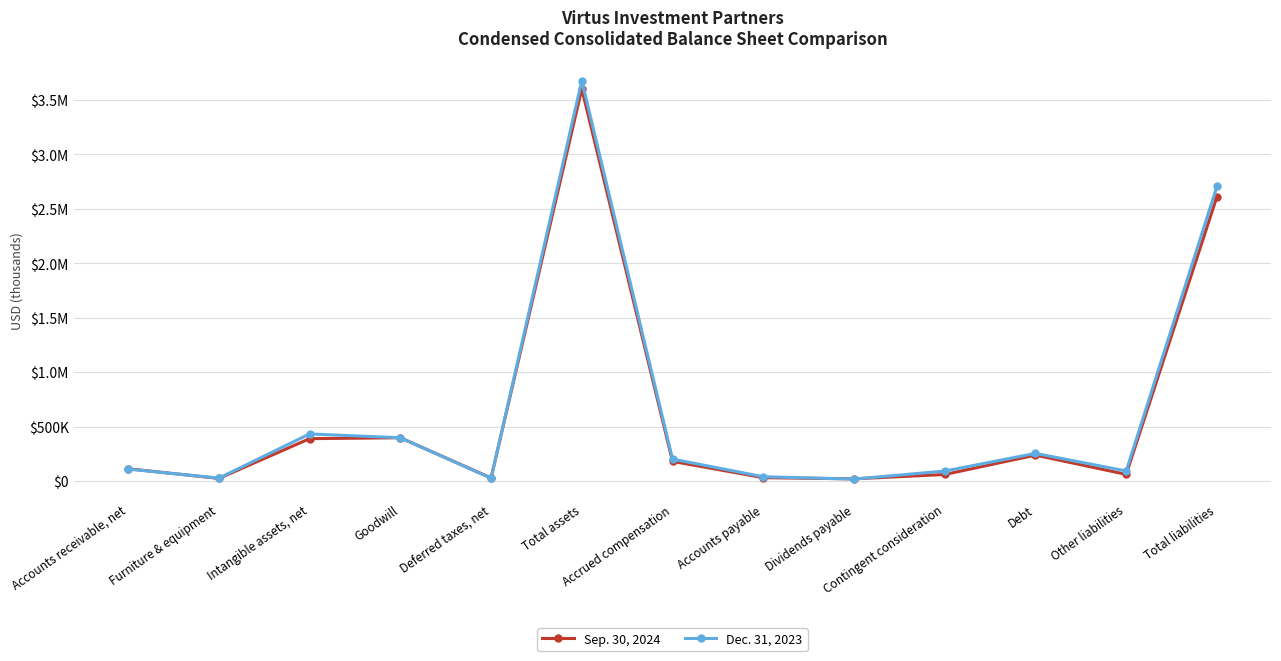

At which category is the sum across all series the highest?

Total assets